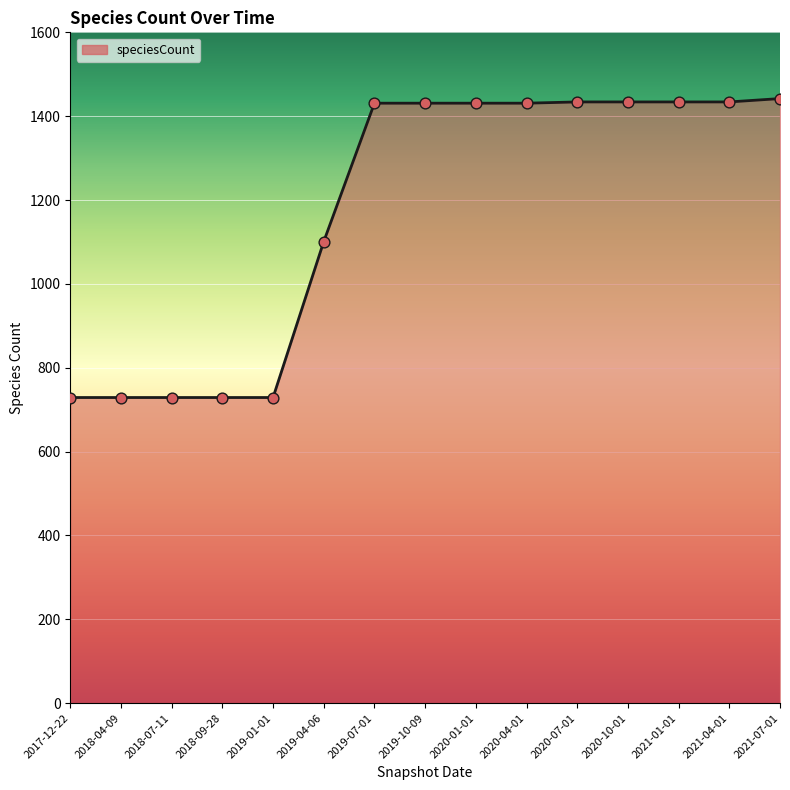

Approximately how many times larger is the value at 2019-04-06 compared to 2021-04-01?

0.8